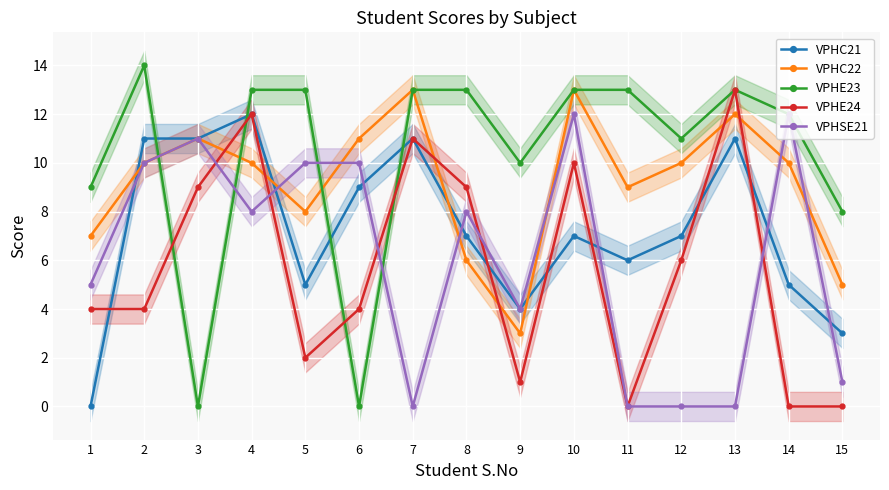

What is the spread (max minus min) of values at 6?

11